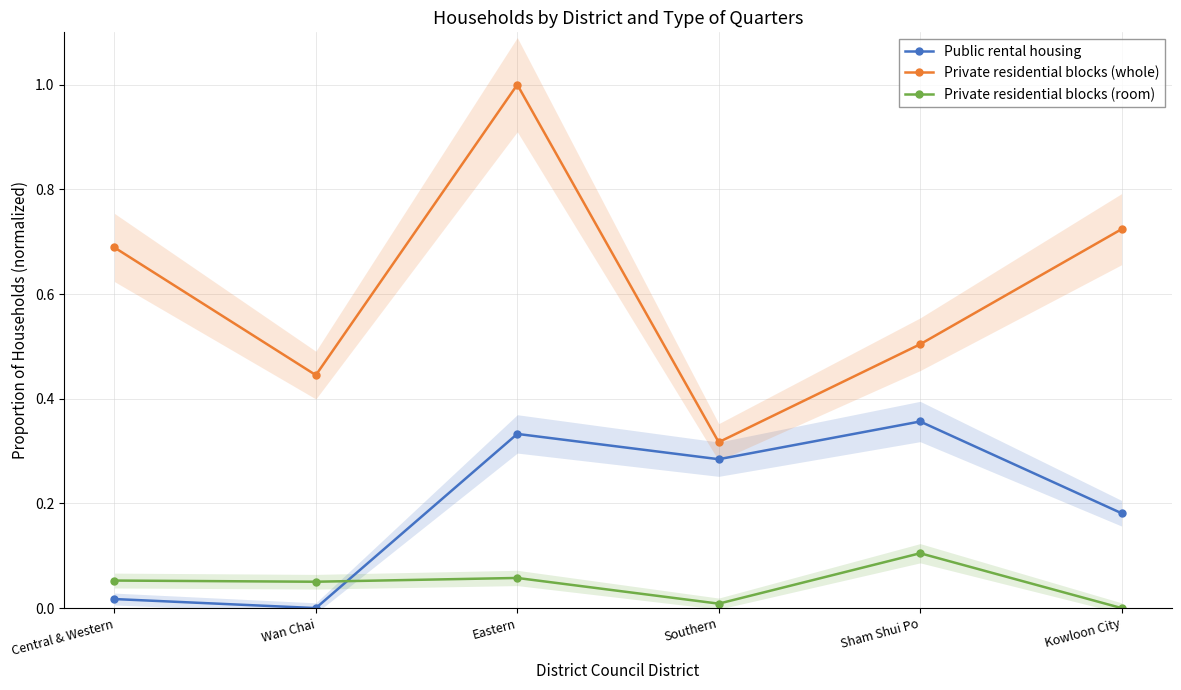

Which series changed the most between Sham Shui Po and Kowloon City?

Private residential blocks (whole)